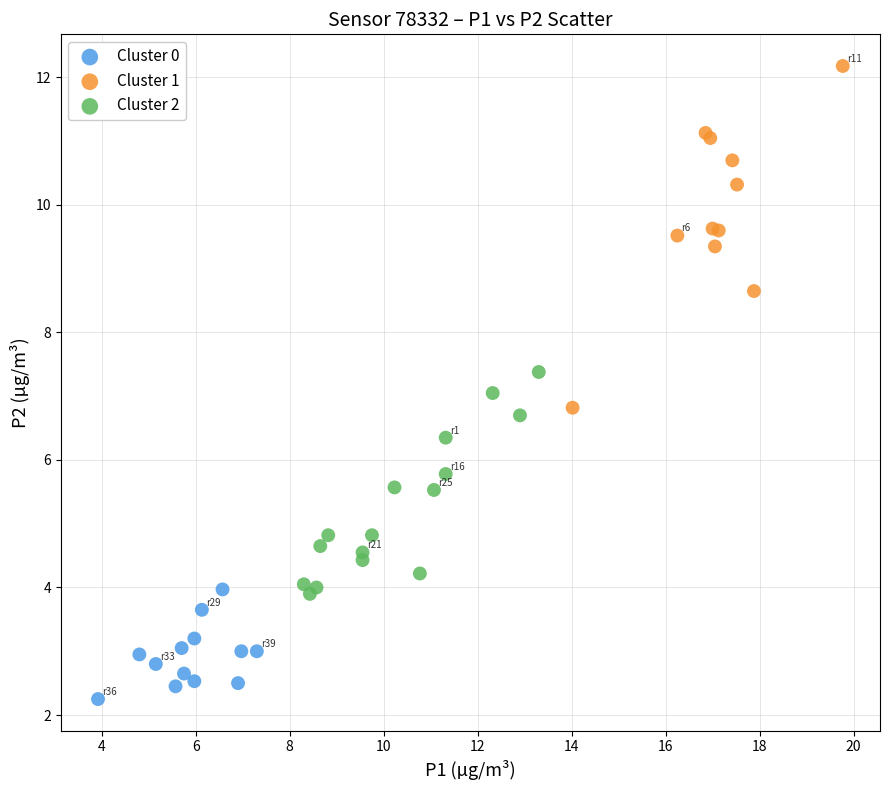

Which series has the widest spread of Y values?

Cluster 1